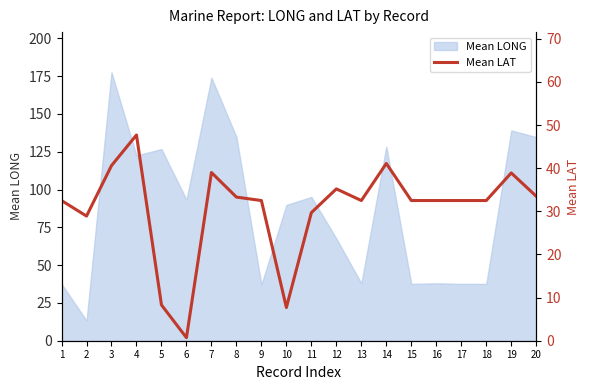

Where is the data nearest to the value 24?

2